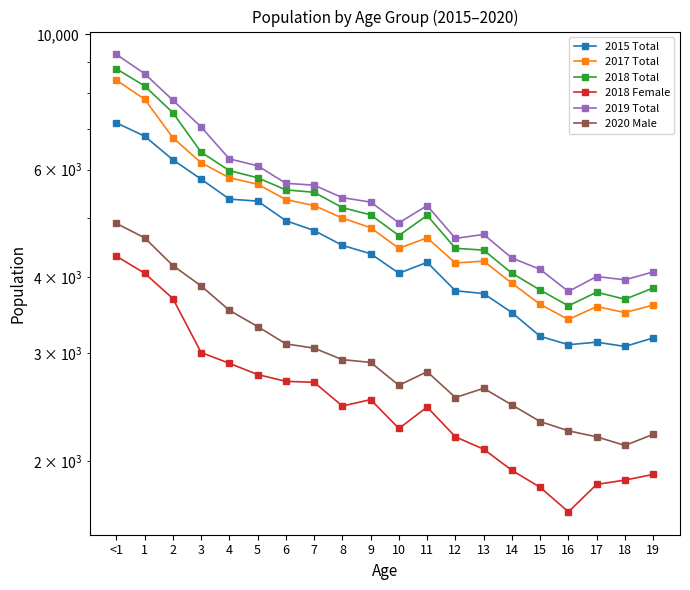

Does the chart display data point markers on the line(s)?

Yes